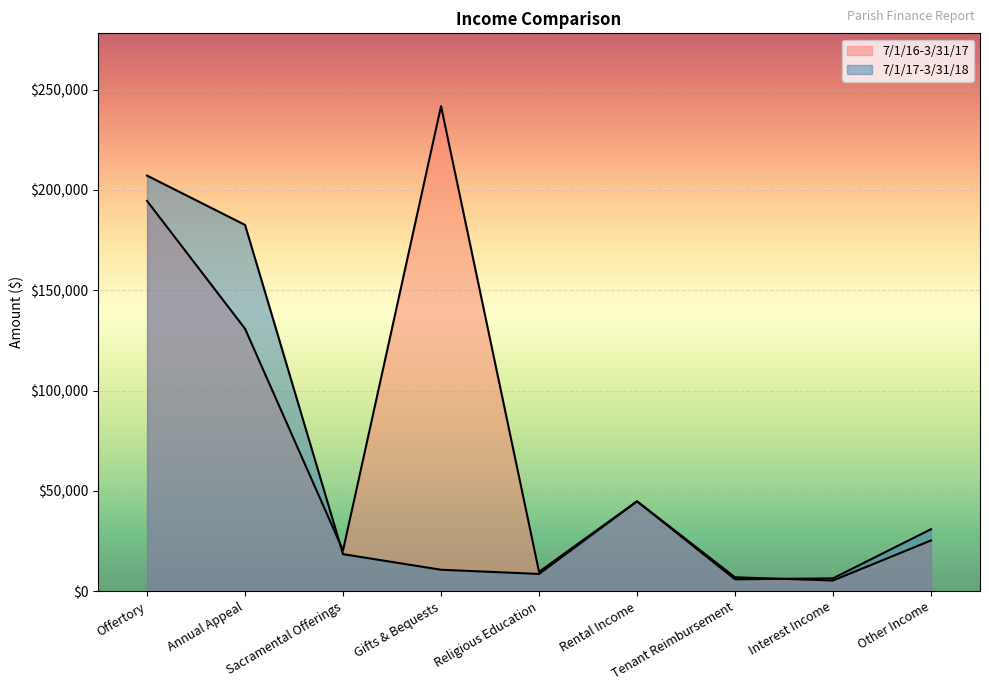

What are all the series names shown in the legend?

7/1/17-3/31/18, 7/1/16-3/31/17